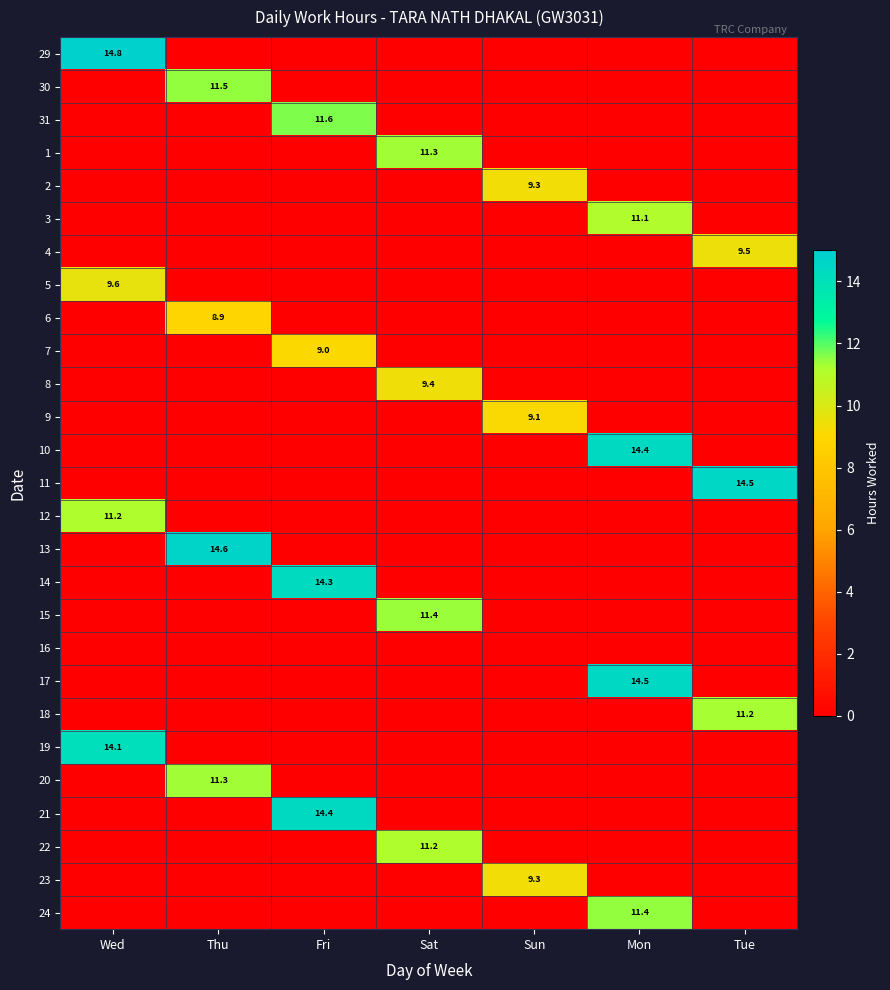

True or false: 15 has a value of 0.0 at Thu.

True